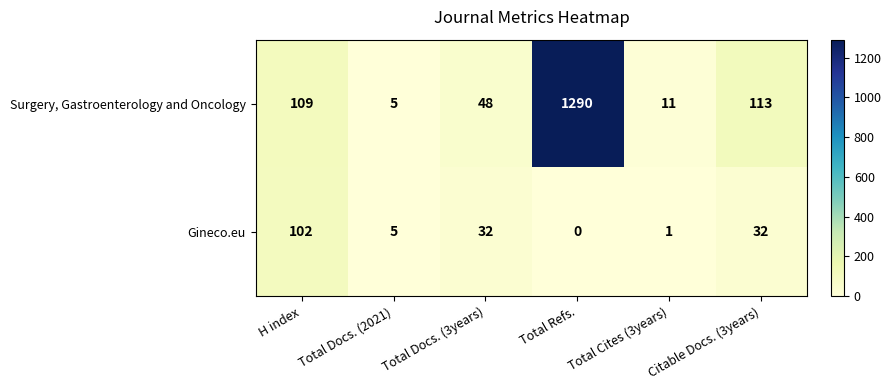

List the series in order of their overall mean, lowest first.

Gineco.eu, Surgery, Gastroenterology and Oncology